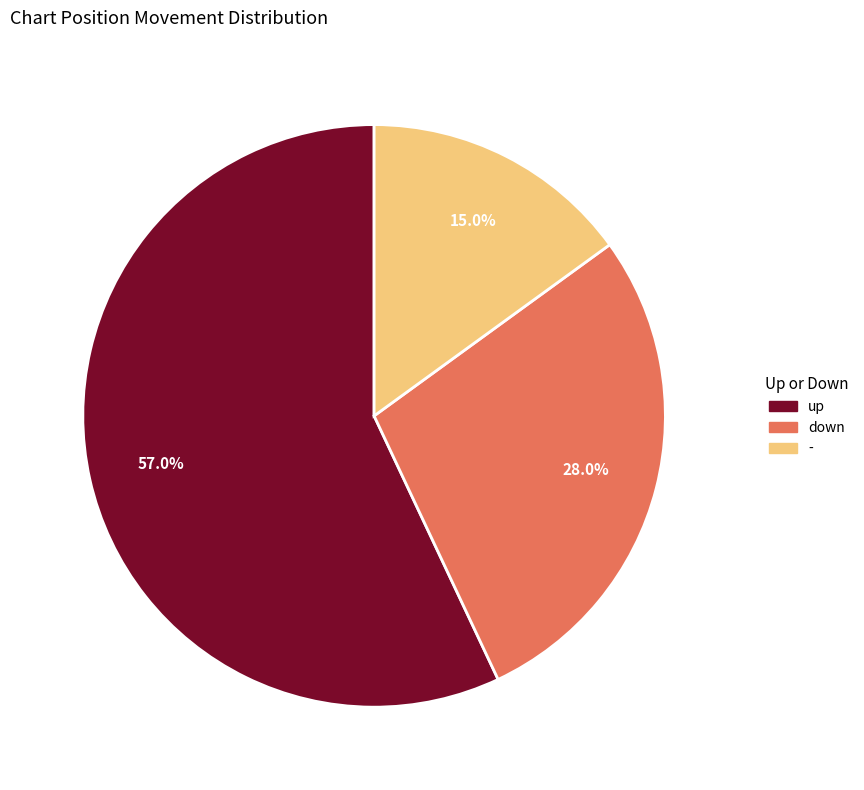

Between - and down, which is larger?

down